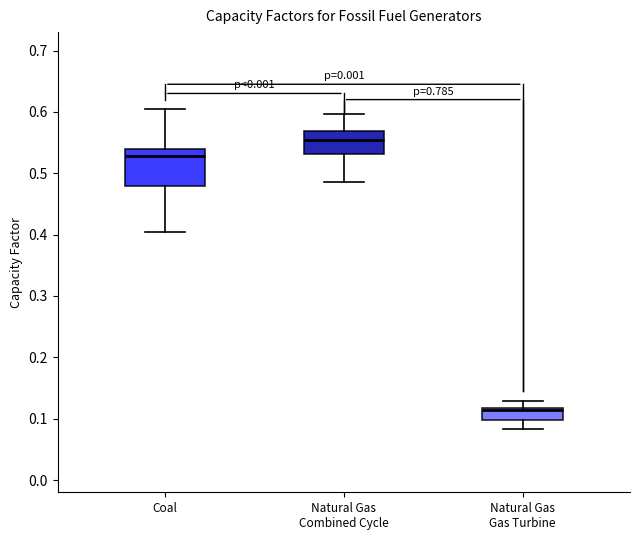

Reading left to right, read every box against the y-axis: the position of its median line, the range the box covers, and the ends of its whiskers. The values are not printed on the chart, so give them approximately, as read against the axis.

Coal: median 0.53, box 0.48 to 0.54, whiskers 0.41 to 0.61
Natural Gas Combined Cycle: median 0.55, box 0.53 to 0.57, whiskers 0.49 to 0.60
Natural Gas Gas Turbine: median 0.11, box 0.10 to 0.12, whiskers 0.08 to 0.13